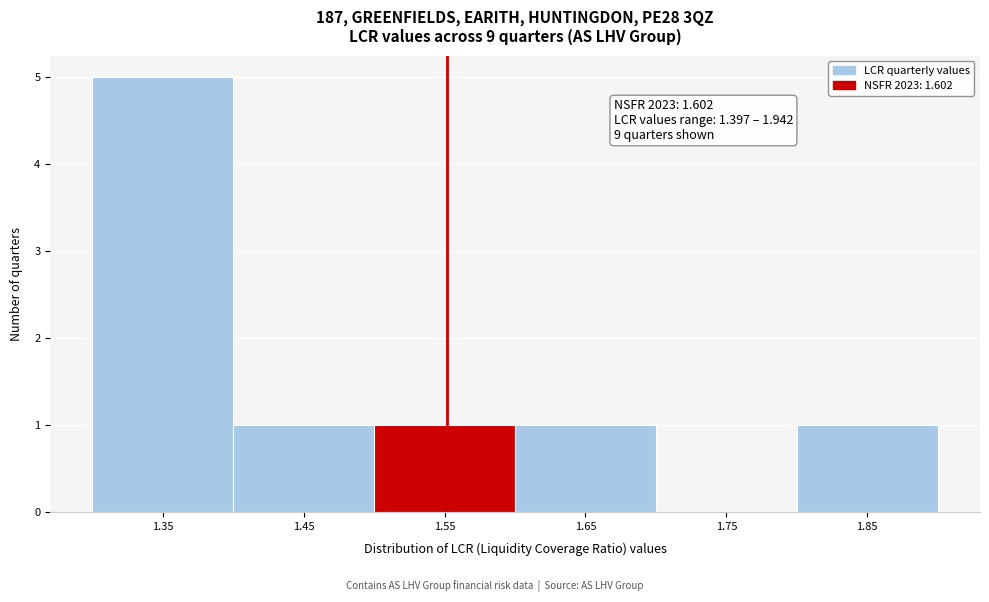

Reading left to right, what are all the values shown in this chart?

1.35=5	1.45=1	1.55=1	1.65=1	1.75=0	1.85=1